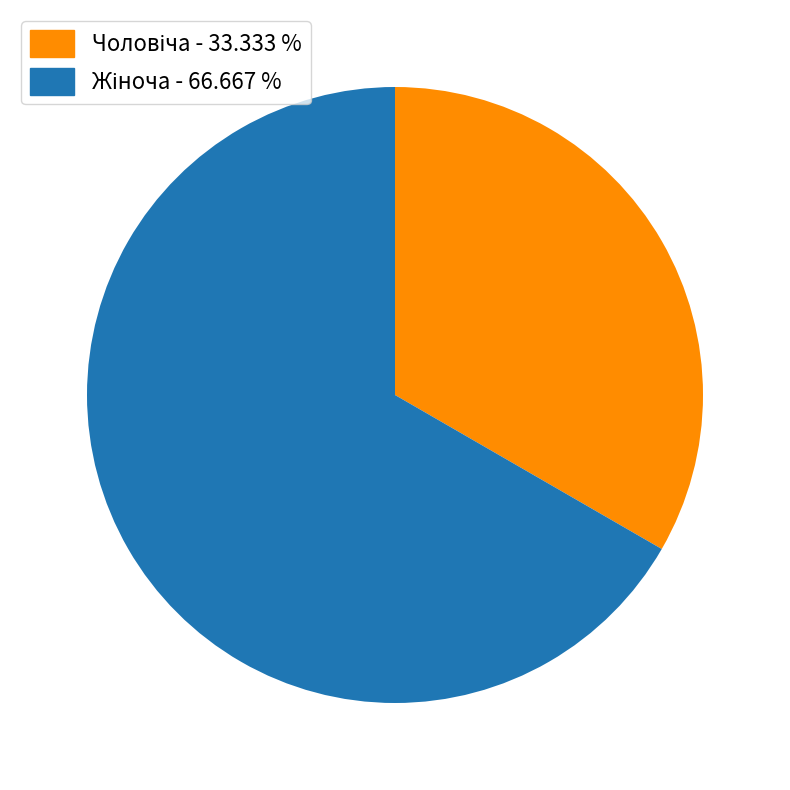

Count the number of slices in the pie.

2